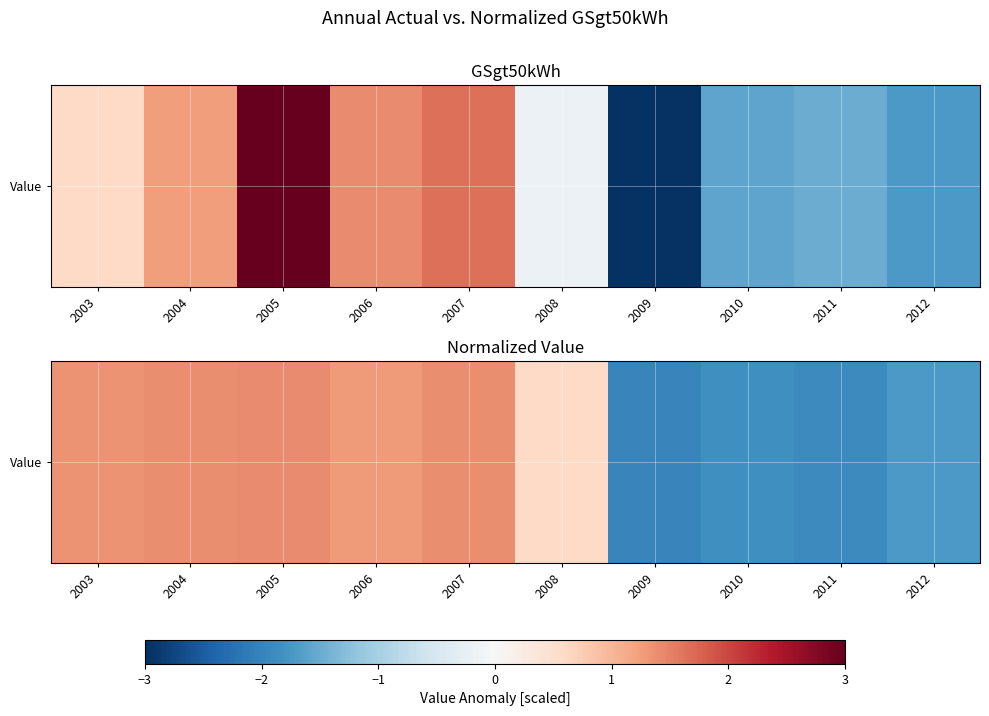

Is it true that the value at 2006 is 1.3?

True